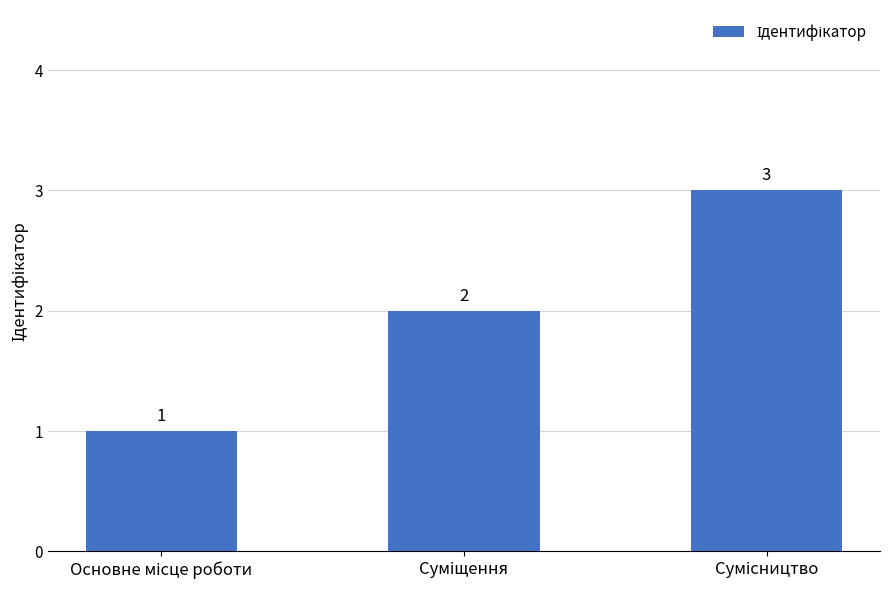

What is the value of the 2nd bar from the left?

2